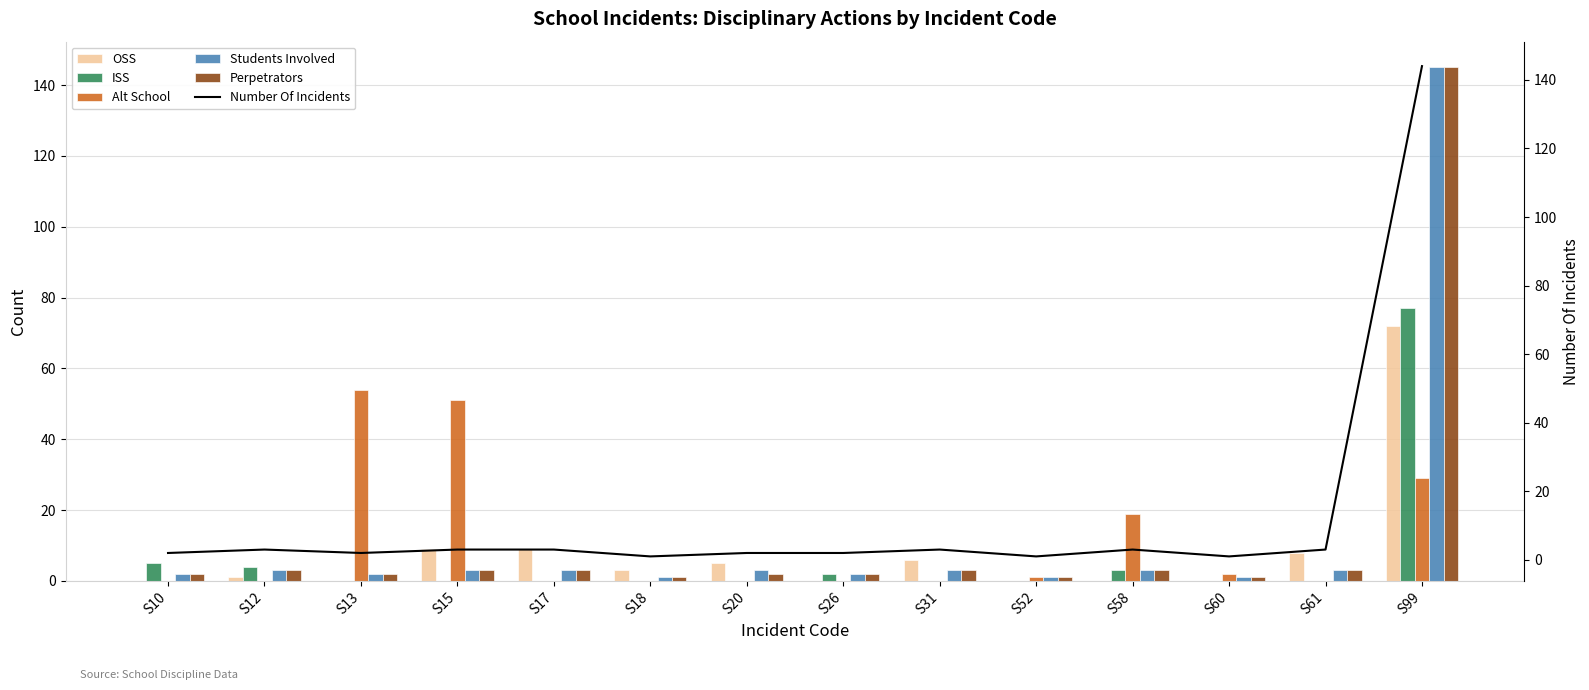

At which label does Number Of Incidents reach its peak?

S99